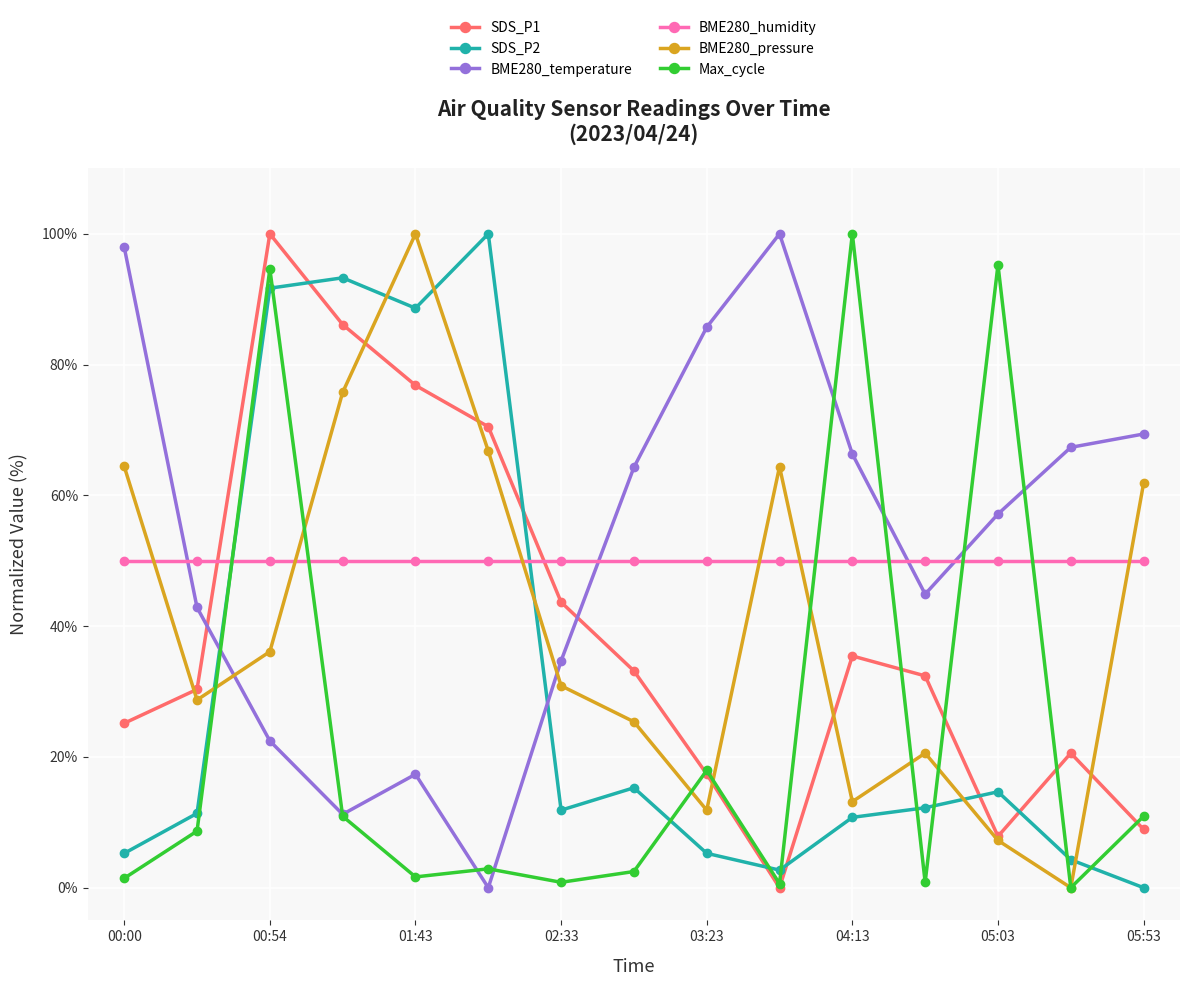

What is the value of the SDS_P1 point at the 1st from the left?

25.2